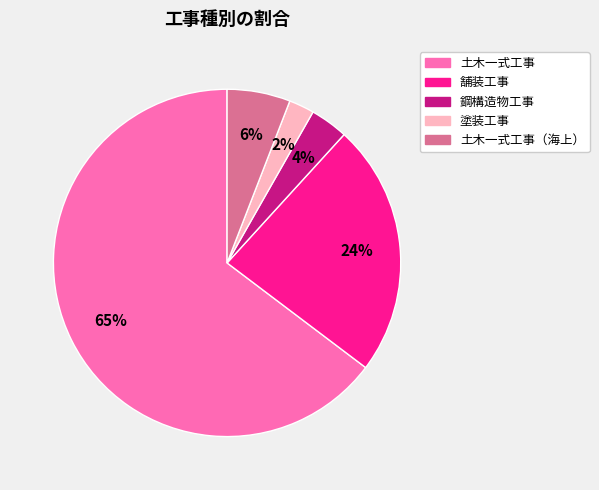

To the nearest percent, what is the average slice percentage?

20%